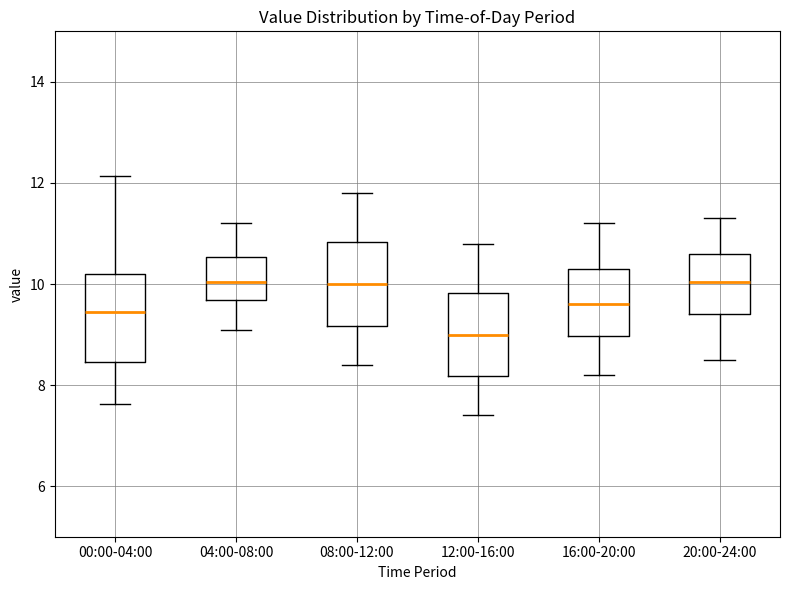

Reading left to right, read every box against the y-axis: the position of its median line, the range the box covers, and the ends of its whiskers. The values are not printed on the chart, so give them approximately, as read against the axis.

00:00-04:00: median 9.4, box 8.4 to 10.2, whiskers 7.6 to 12.2
04:00-08:00: median 10.0, box 9.6 to 10.6, whiskers 9.2 to 11.2
08:00-12:00: median 10.0, box 9.2 to 10.8, whiskers 8.4 to 11.8
12:00-16:00: median 9.0, box 8.2 to 9.8, whiskers 7.4 to 10.8
16:00-20:00: median 9.6, box 9.0 to 10.4, whiskers 8.2 to 11.2
20:00-24:00: median 10.0, box 9.4 to 10.6, whiskers 8.6 to 11.4